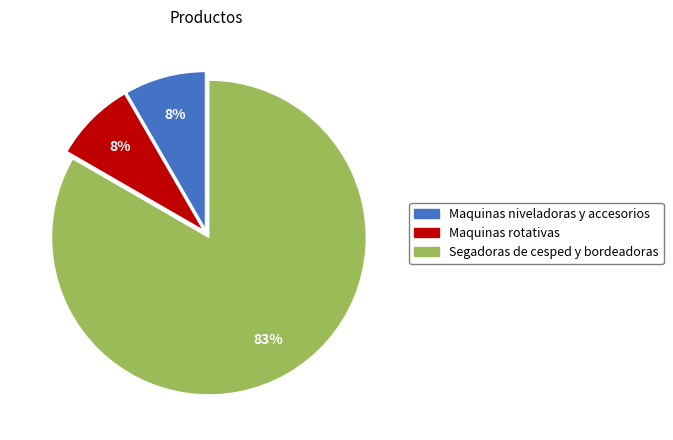

The Segadoras de cesped y bordeadoras slice represents 83% of the pie. True or false?

True